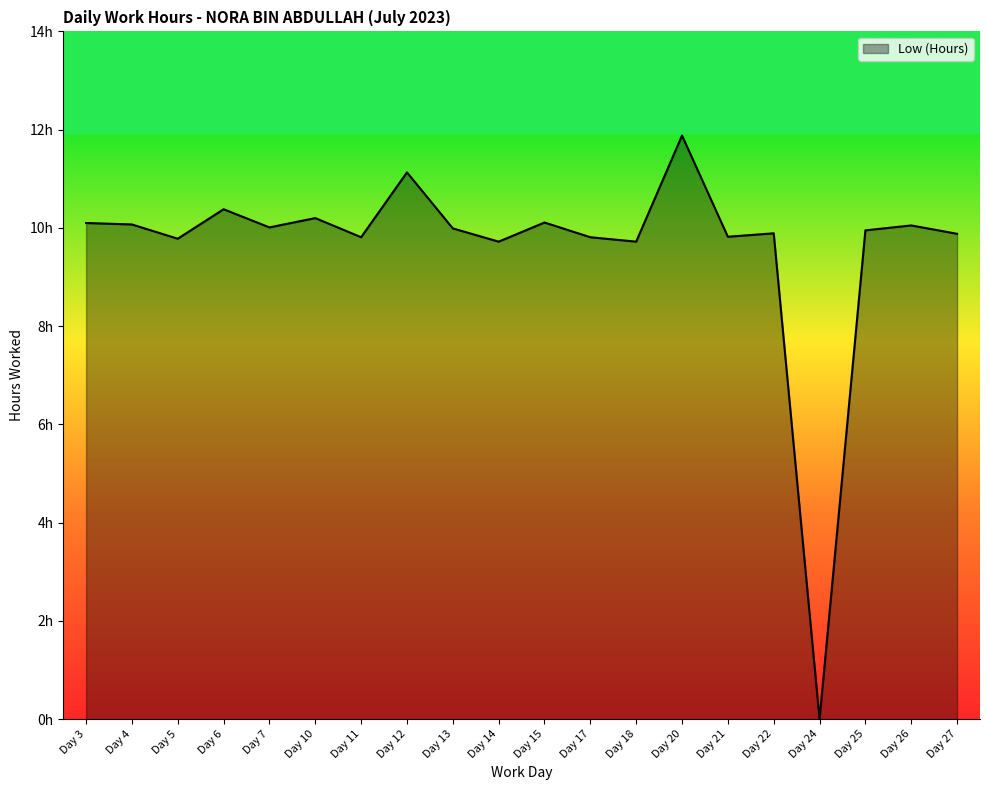

Does the chart have visible grid lines?

No